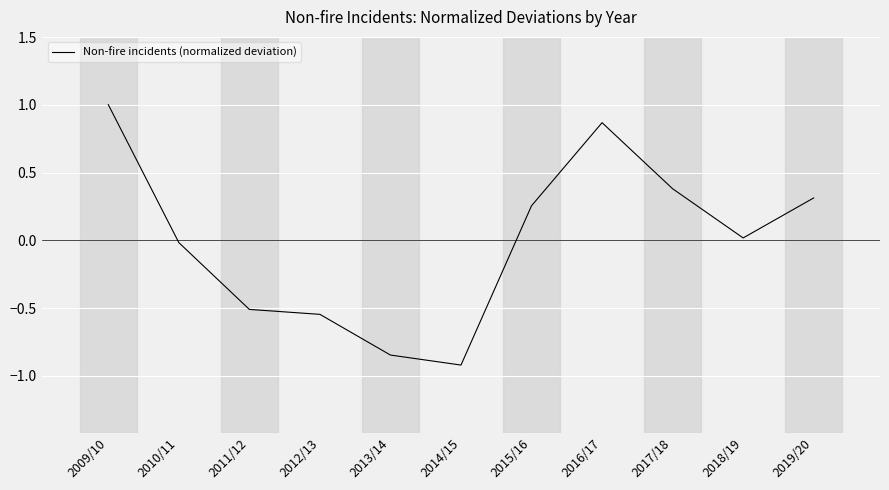

At which category does the data reach its first local peak?

2016/17